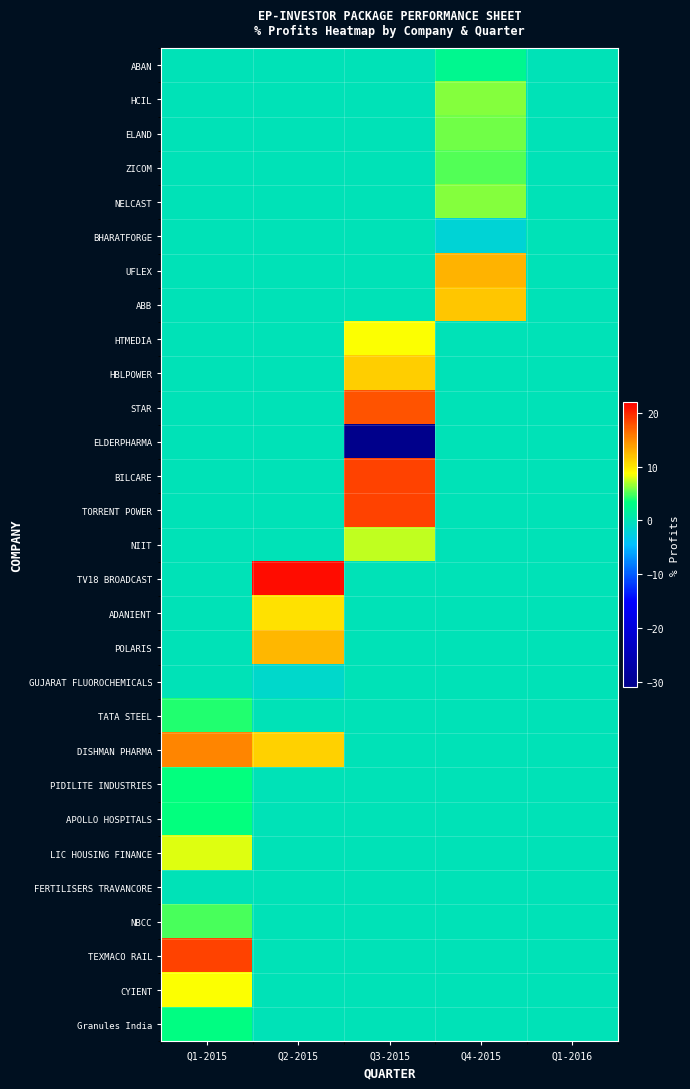

Which series changed the most between Q4-2015 and Q1-2016?

UFLEX